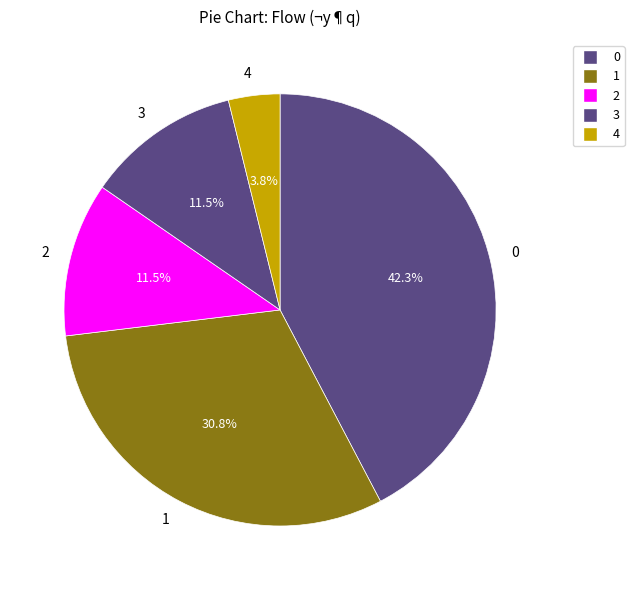

Does 3 account for over 50% of the chart?

No